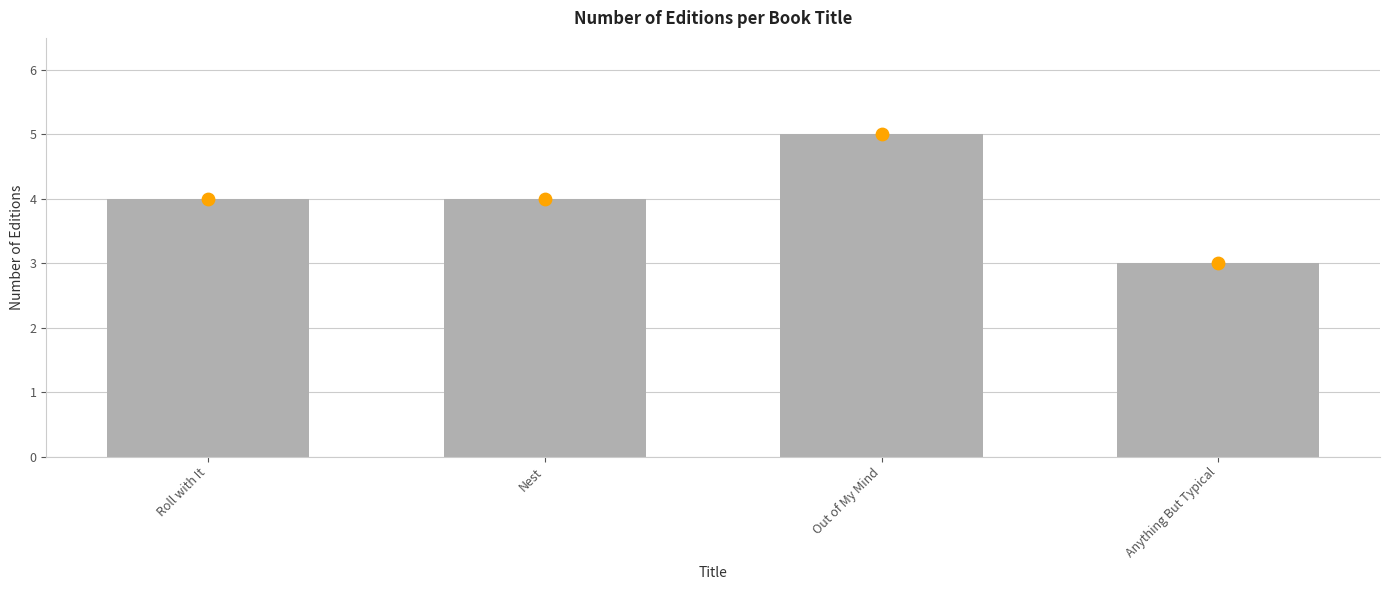

What is the change in value from Nest to Out of My Mind?

+1